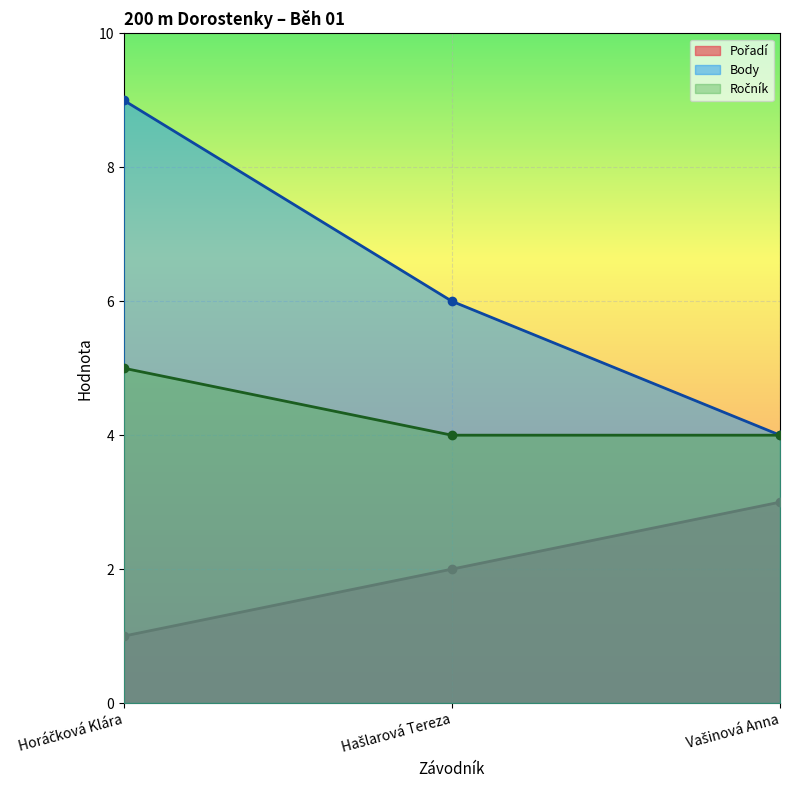

Which category has the highest value across all series?

Horáčková Klára